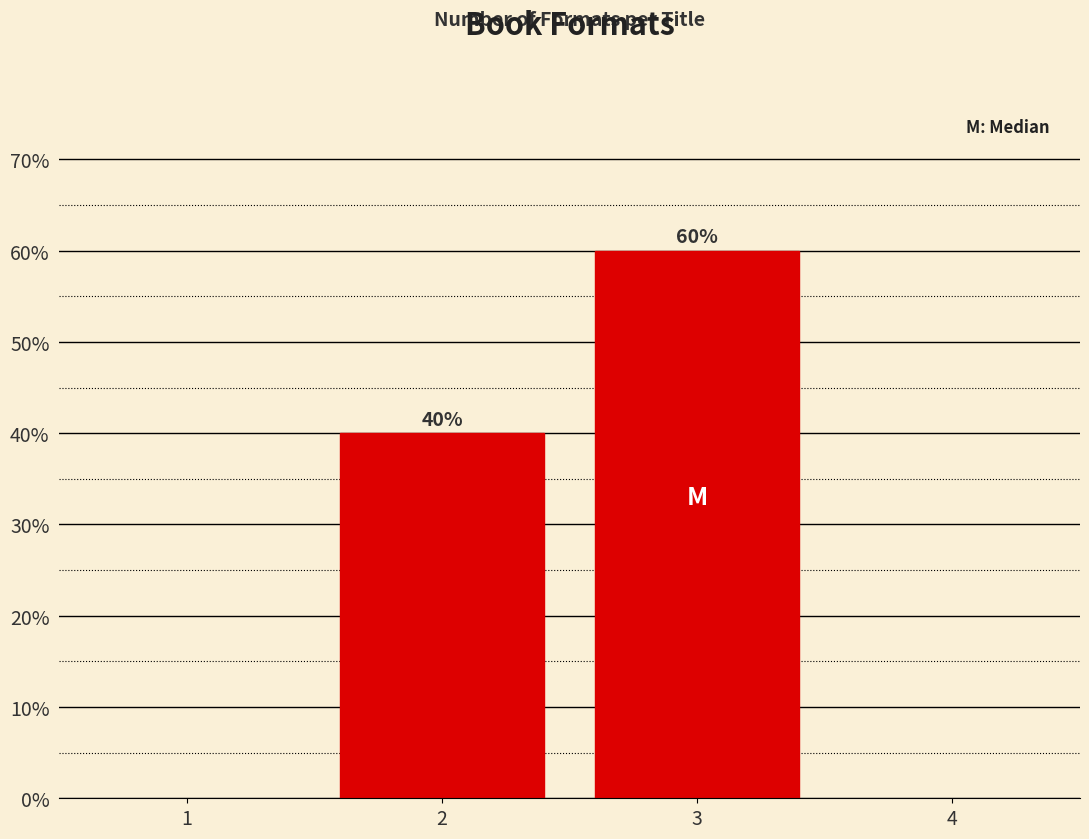

Are the bars horizontal?

No